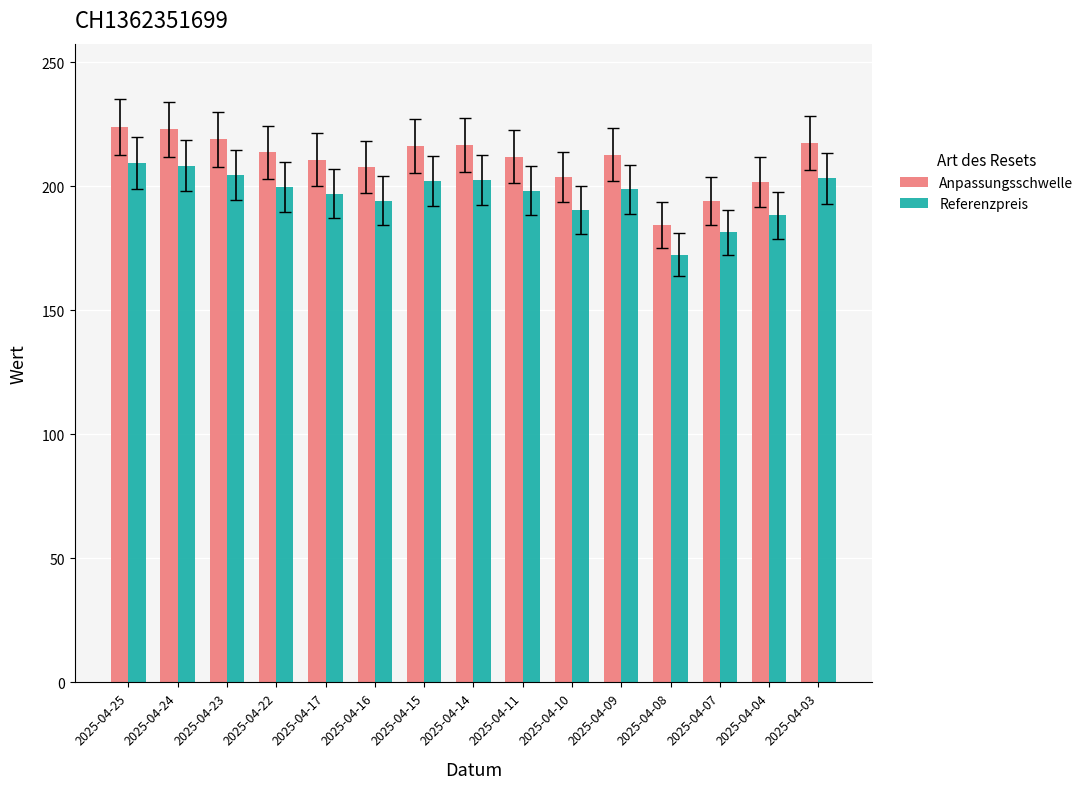

How many groups of bars are there?

15